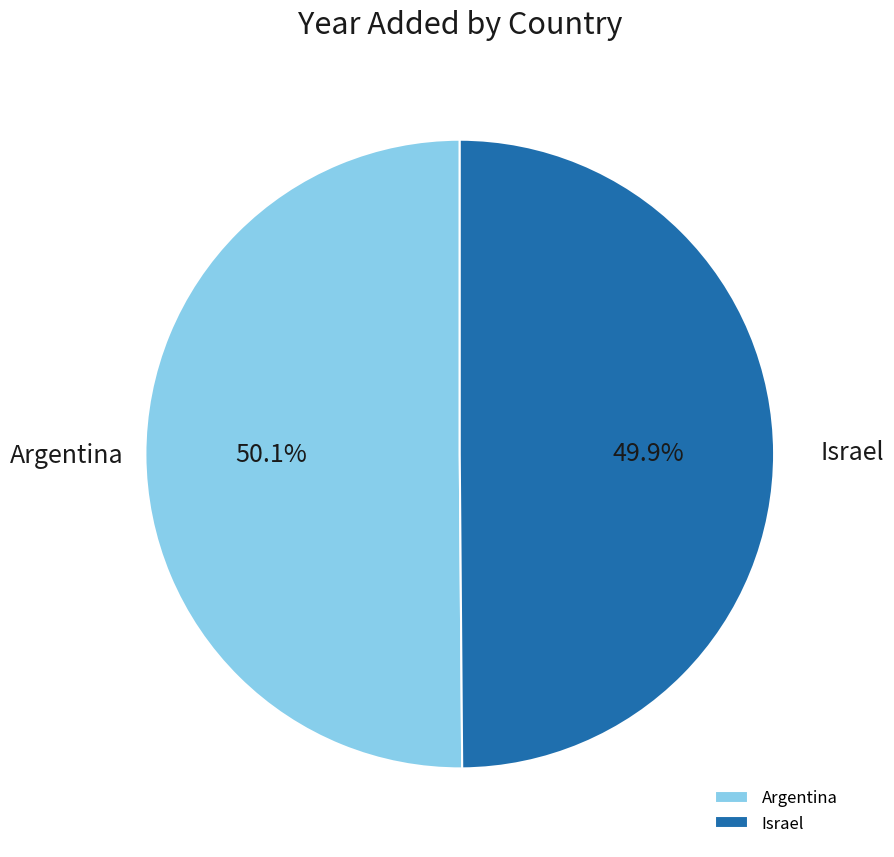

To the nearest percent, what portion does Israel represent?

50%